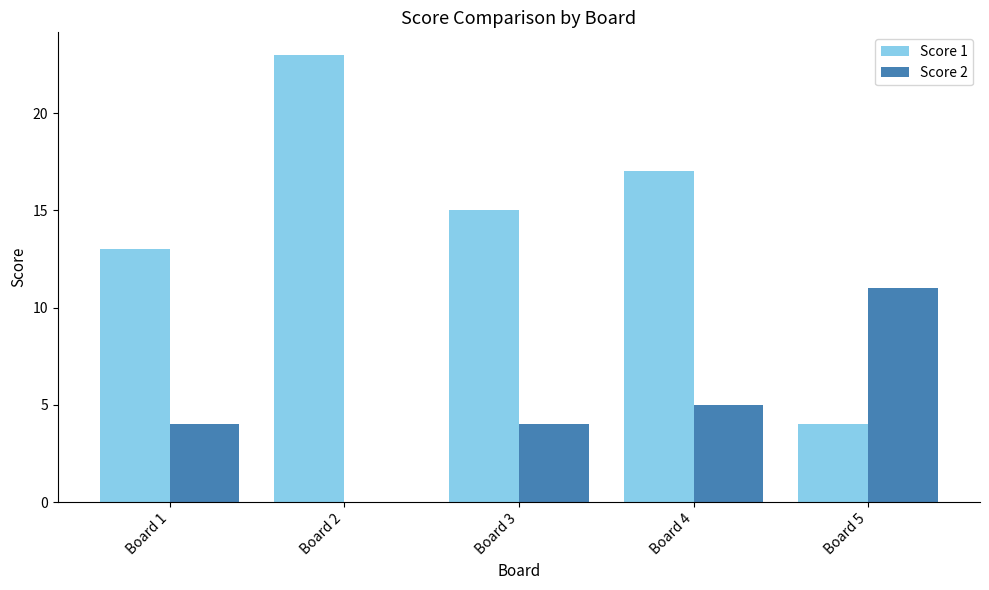

How many categories are shown in the chart?

5